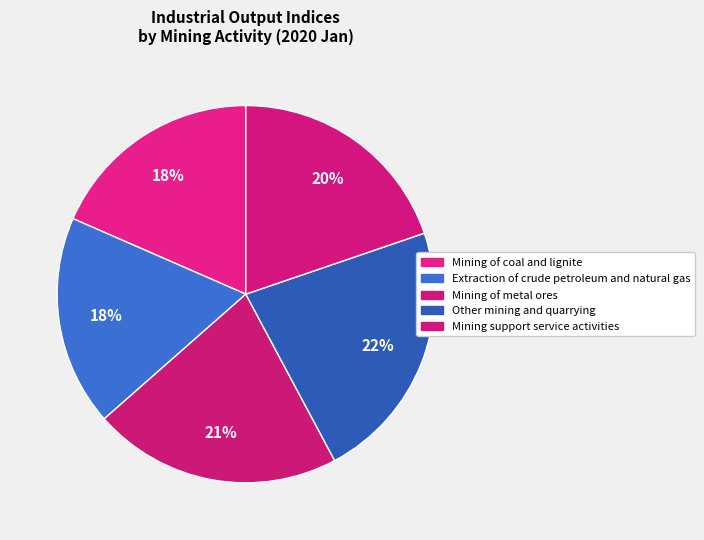

How many segments does this pie chart have?

5